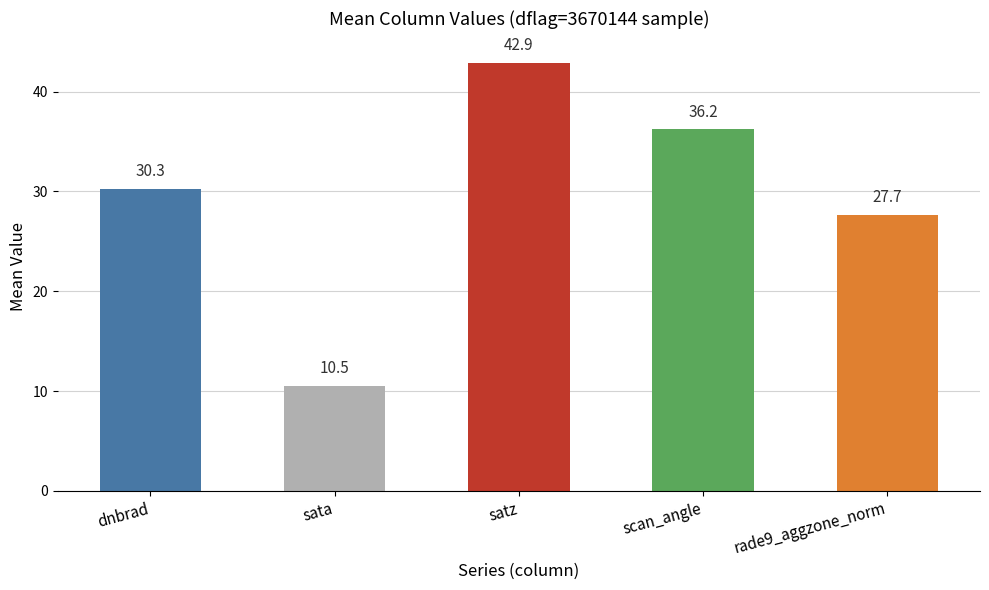

Reading right to left, what are all the values shown in this chart?

rade9_aggzone_norm=27.7	scan_angle=36.2	satz=42.9	sata=10.5	dnbrad=30.3